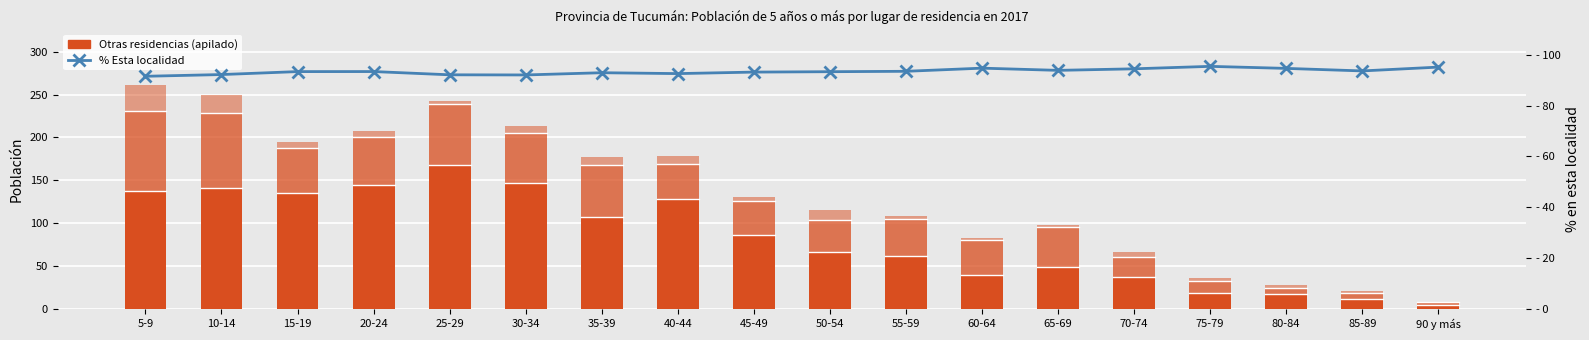

Is the value of Otra localidad (misma prov.) at 20-24 greater than the value of Otra provincia at 55-59?

Yes